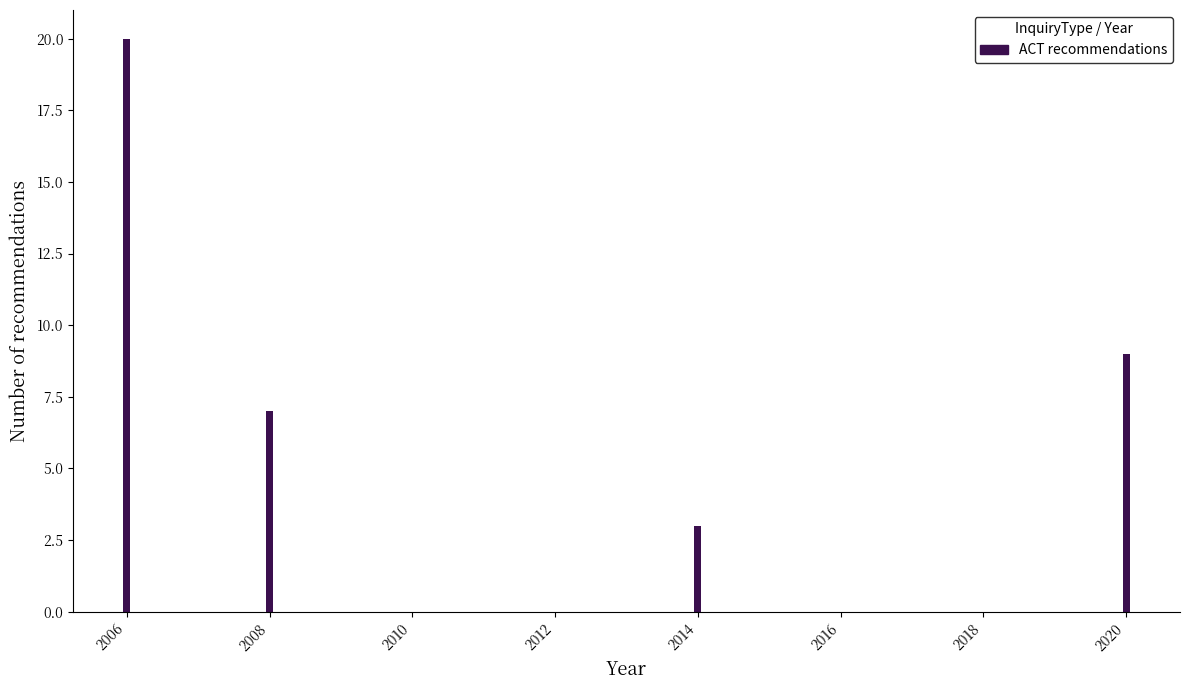

Reading left to right, transcribe all the data shown in this chart.

2006=20	2008=7	2010=0	2012=0	2014=3	2016=0	2018=0	2020=9